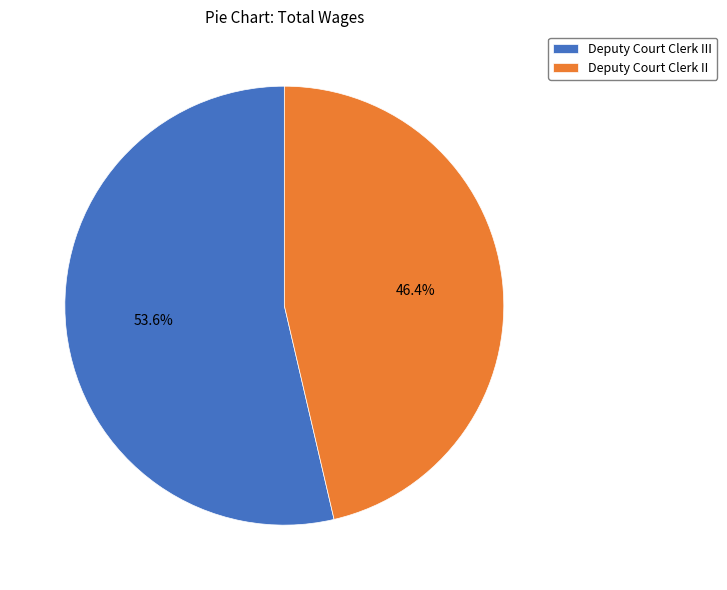

Between Deputy Court Clerk II and Deputy Court Clerk III, which is larger?

Deputy Court Clerk III